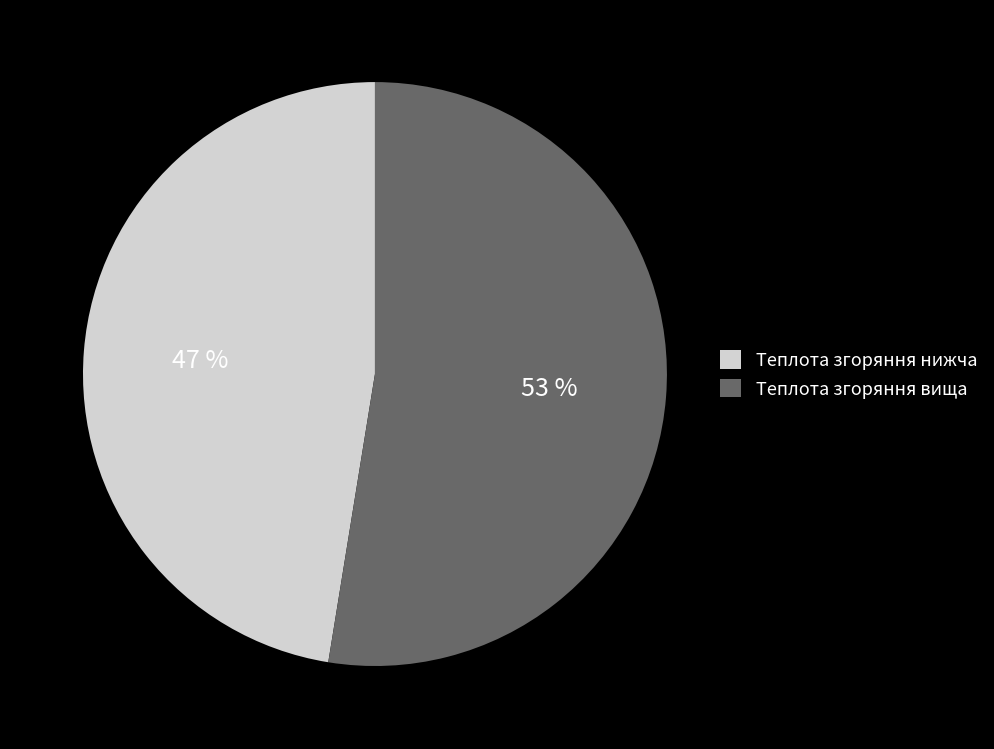

Which slice is the smallest?

Теплота згоряння нижча